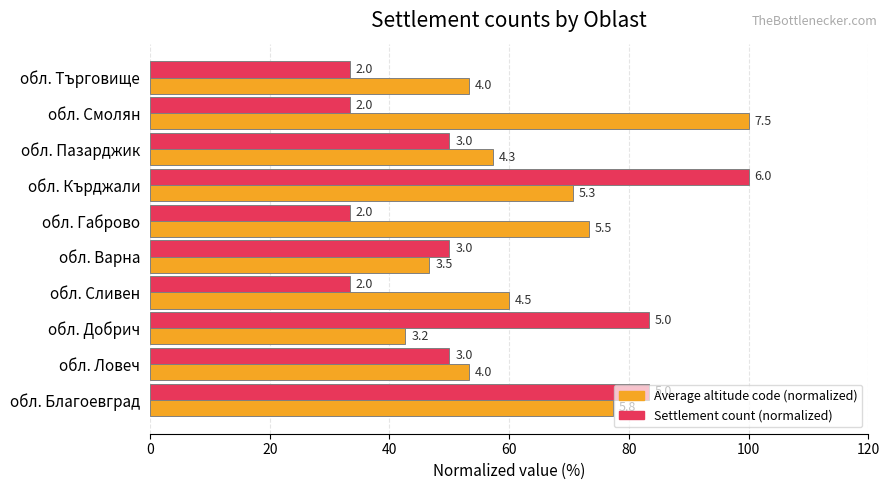

Reading left to right, what are all the values shown in this chart?

Average altitude code (normalized): 77.3	53.3	42.7	60.0	46.7	73.3	70.7	57.3	100.0	53.3
Settlement count (normalized): 83.3	50.0	83.3	33.3	50.0	33.3	100.0	50.0	33.3	33.3